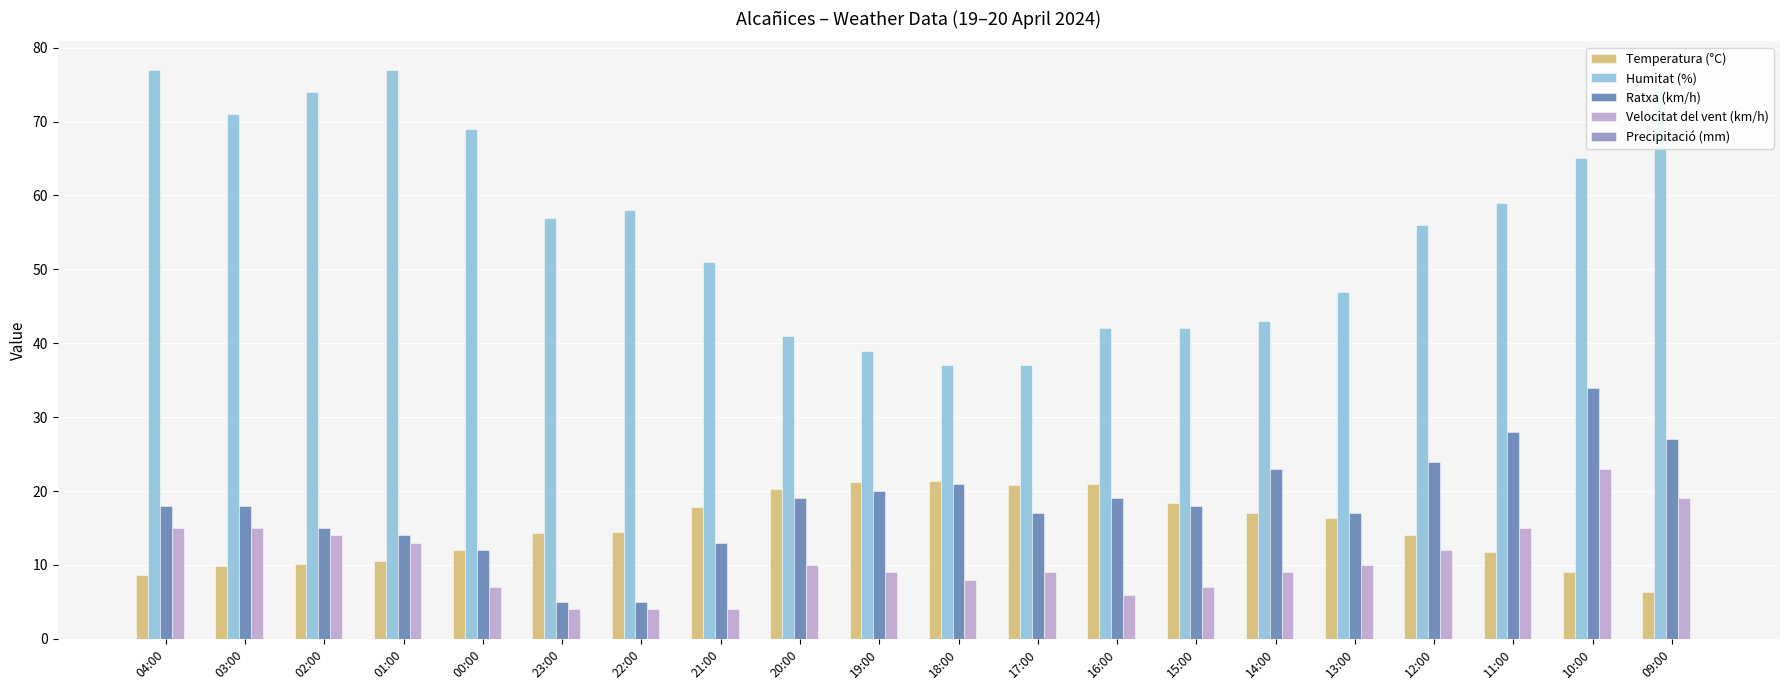

What is the label of the 13th bar from the left?

16:00